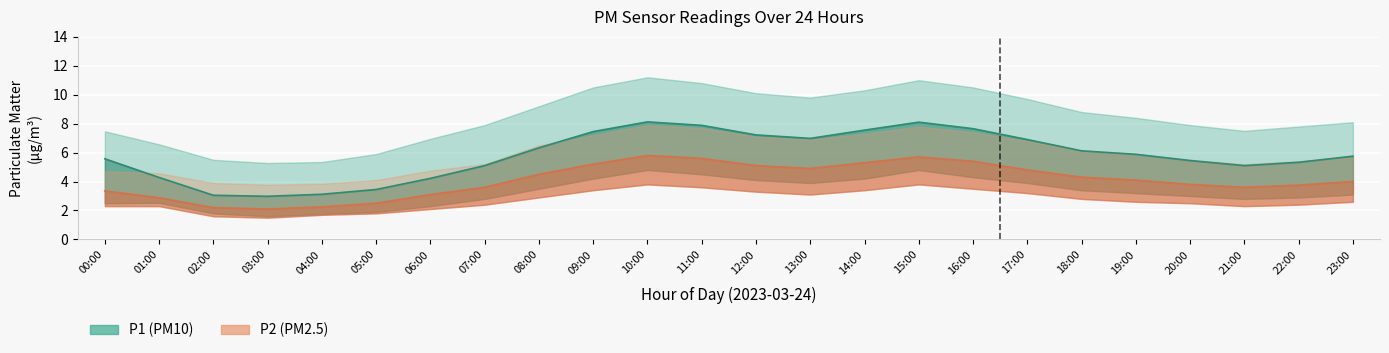

Which category has the lowest value in the P2_lower series?

03:00